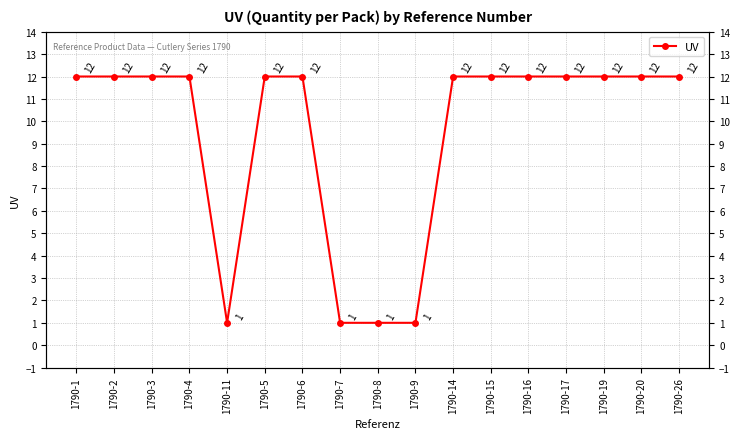

What is the difference between the values at 1790-1 and 1790-11?

11